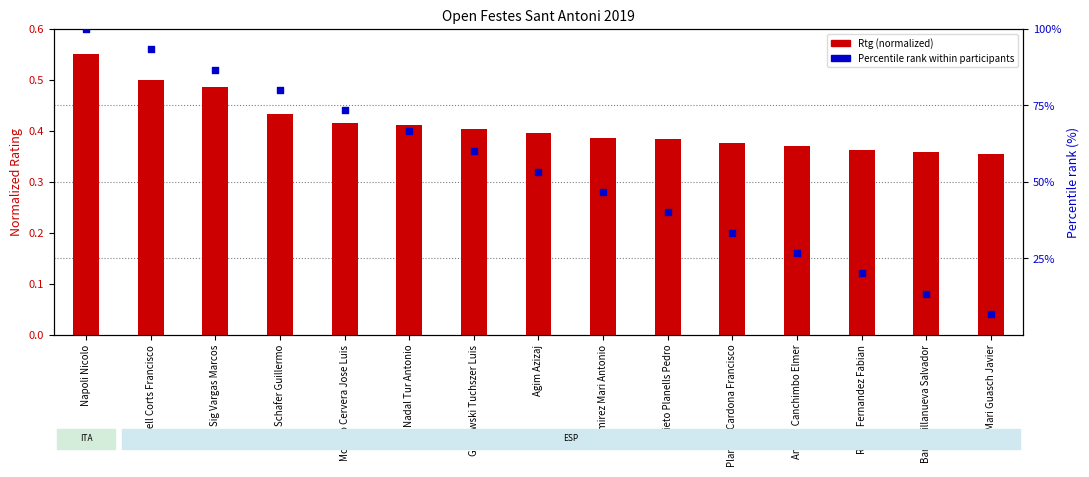

At how many categories does at least one series exceed 56?

7